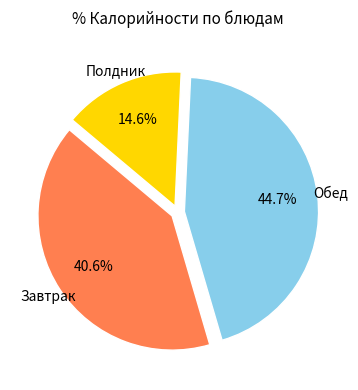

Is there any slice that represents more than half of the pie?

No